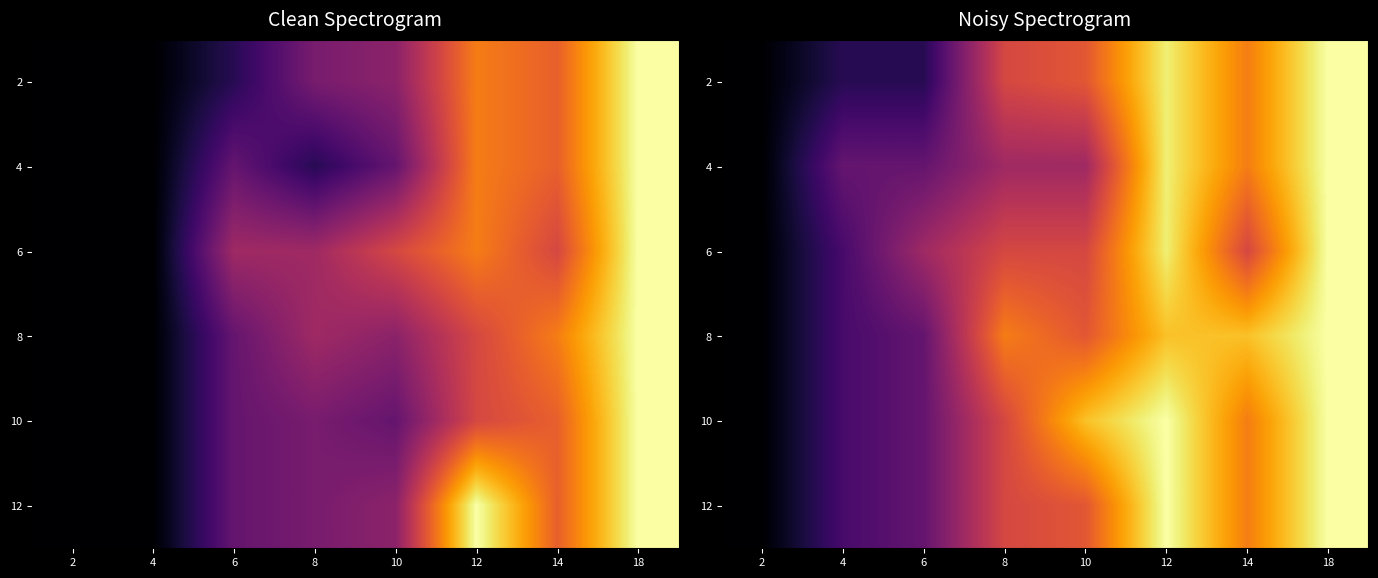

List the labels in order of 6 value, largest first.

18, 12, 8, 10, 14, 6, 4, 2